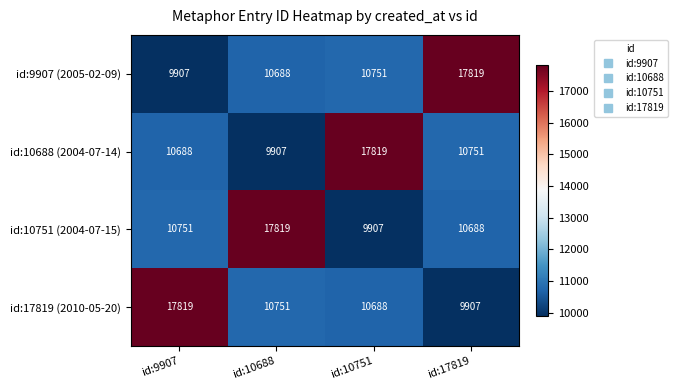

Read the id:10751 (2004-07-15) value at id:10688, to the nearest 50.

17800